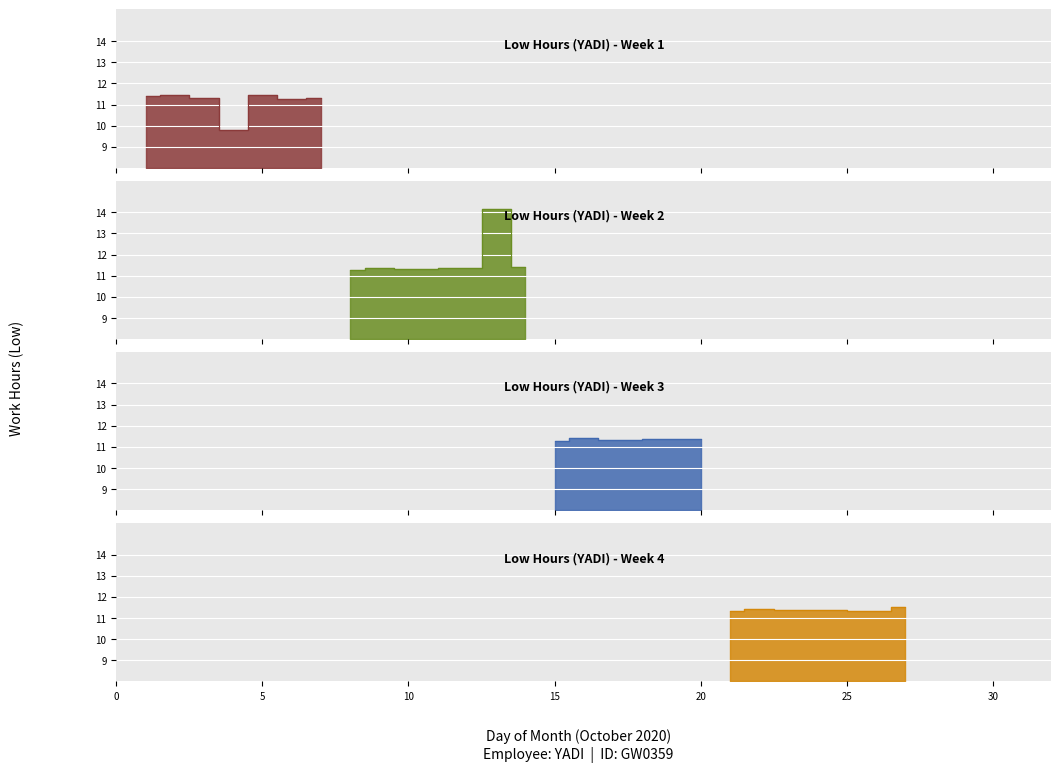

Where is the data nearest to the value 11?

6